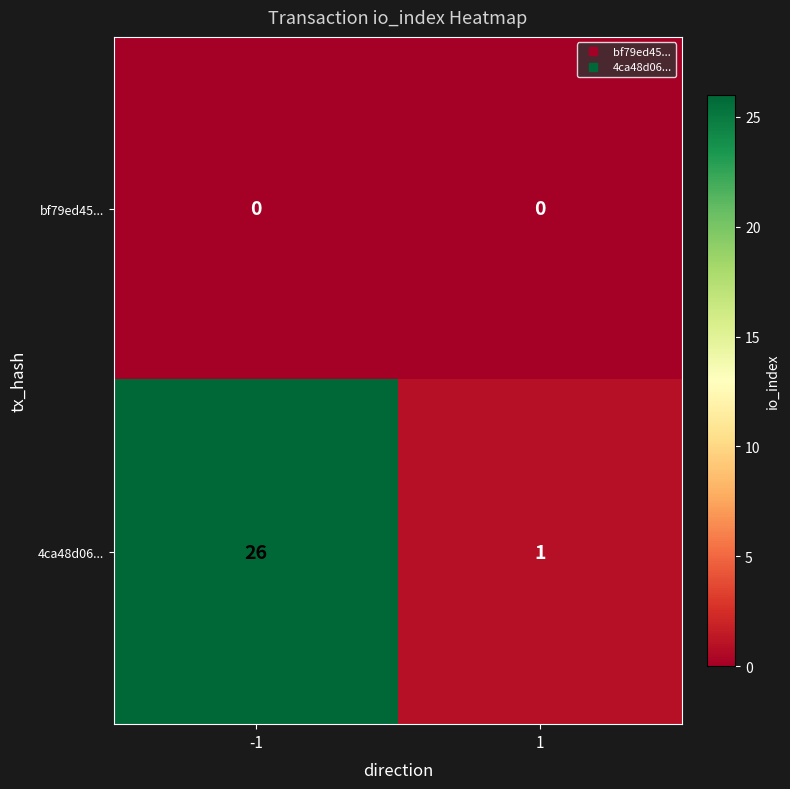

What is the difference between the 4ca48d06... values at 1 and -1?

25